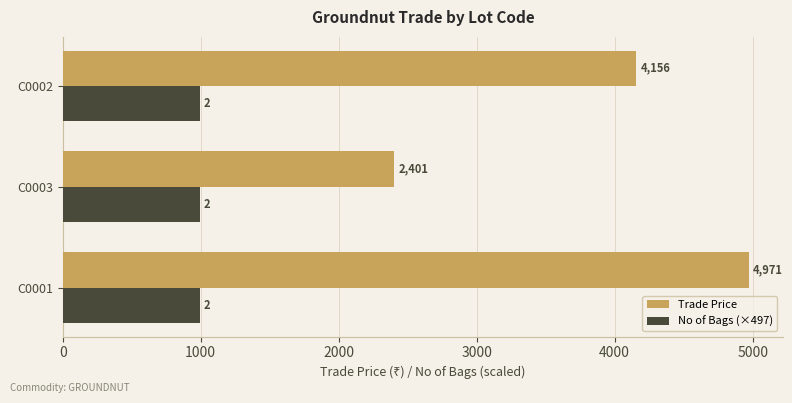

What are all the series names shown in the legend?

Trade Price, No of Bags (×497)